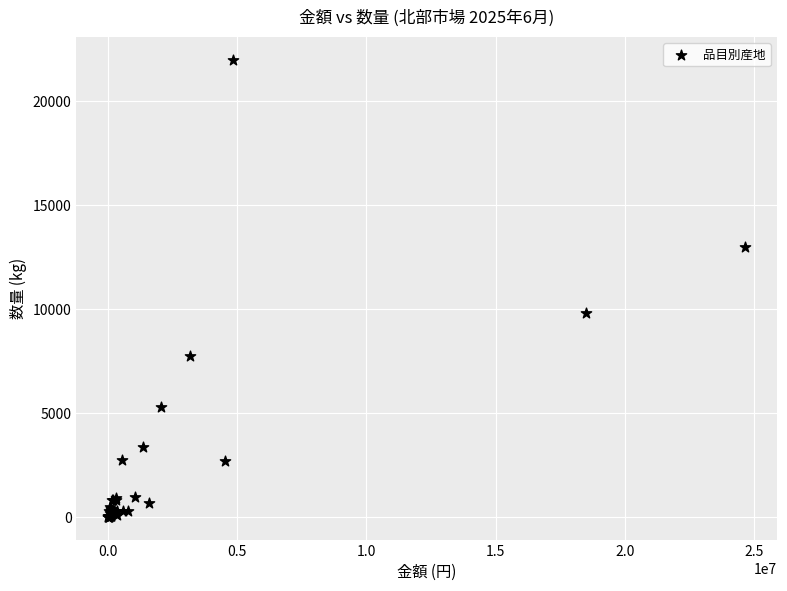

What Y value in the scatter plot is closest to 11003?

9797